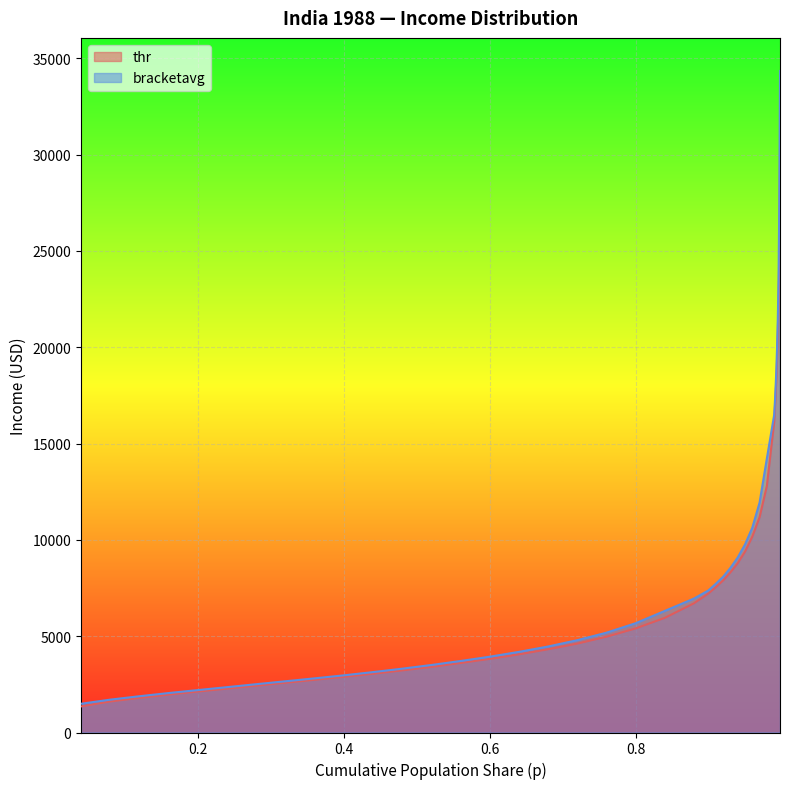

Is it true that bracketavg equals 746.5 at 0.08003081595344859?

False